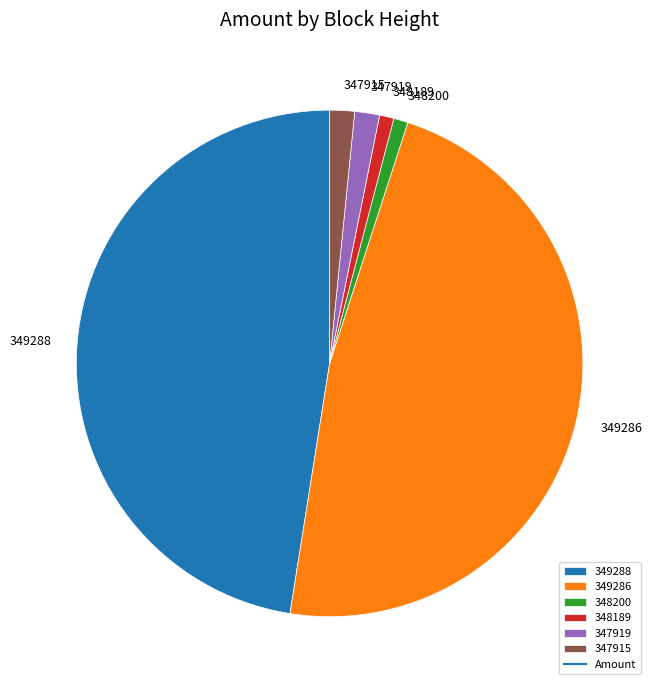

Does any single category account for the majority?

No